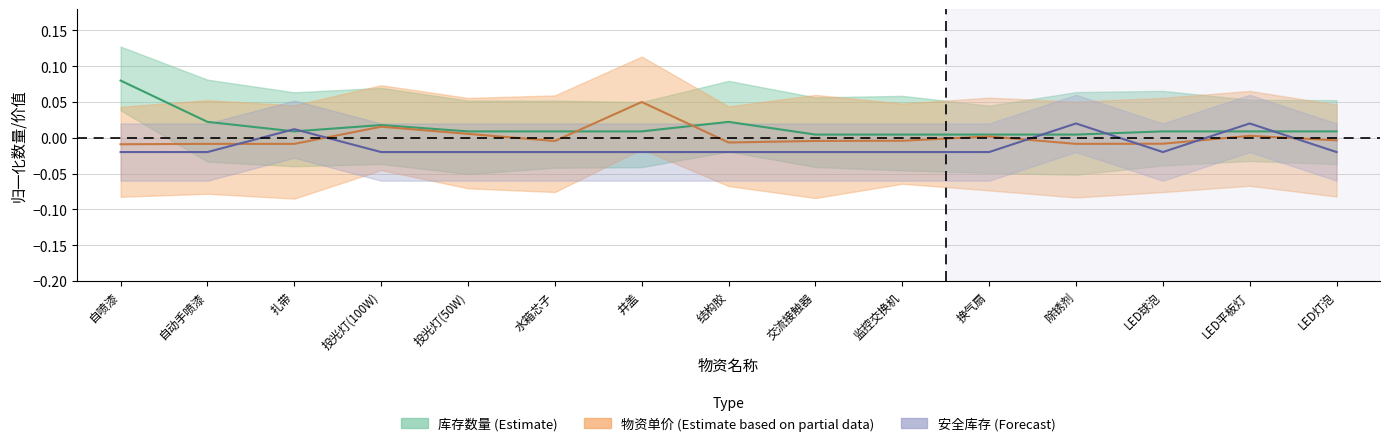

Is it true that 库存数量 equals 0.0 at 监控交换机?

False